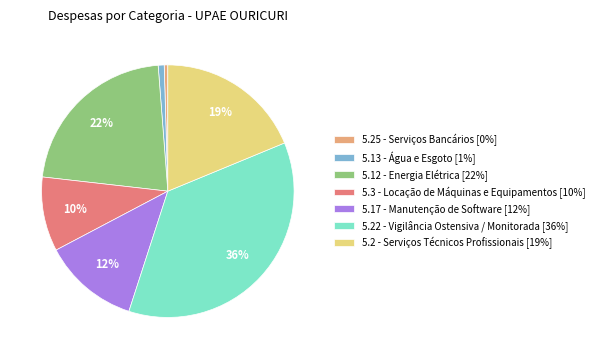

True or false: 5.2 - Serviços Técnicos Profissionais accounts for 7% of the total.

False